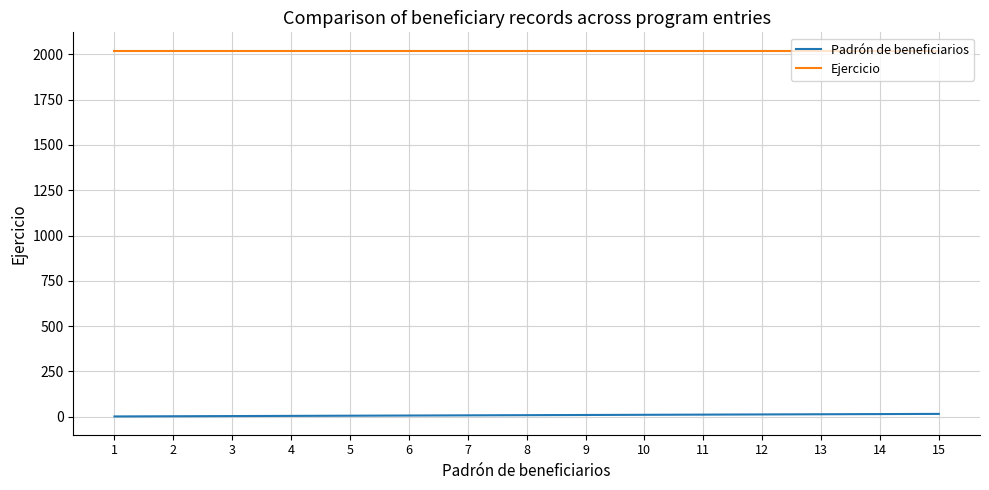

True or false: Ejercicio has a value of 593 at 4.

False